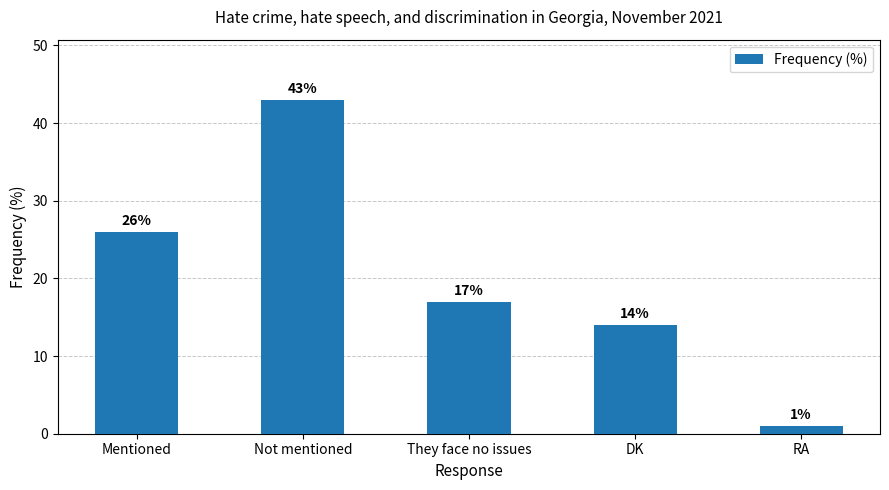

Rank the categories by value from lowest to highest.

RA, DK, They face no issues, Mentioned, Not mentioned